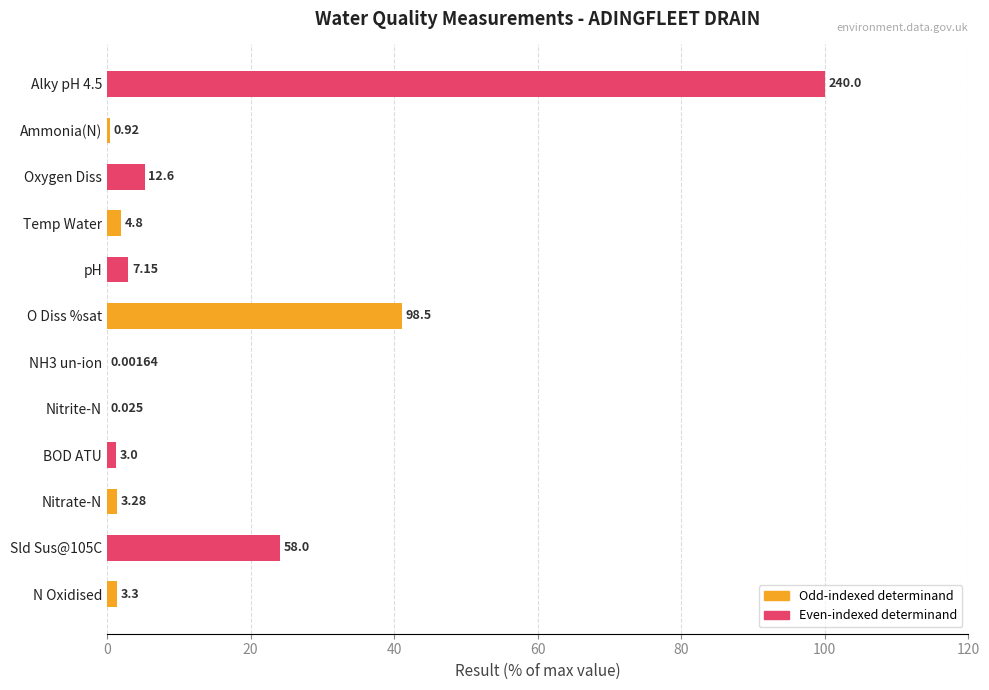

What is the average value?

15.0